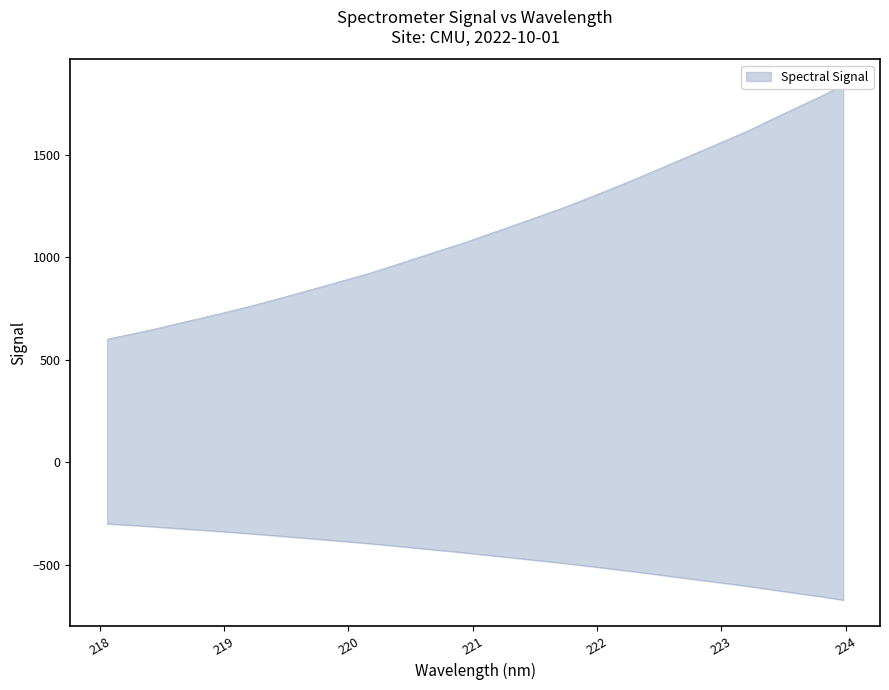

What is the average value?

1135.6